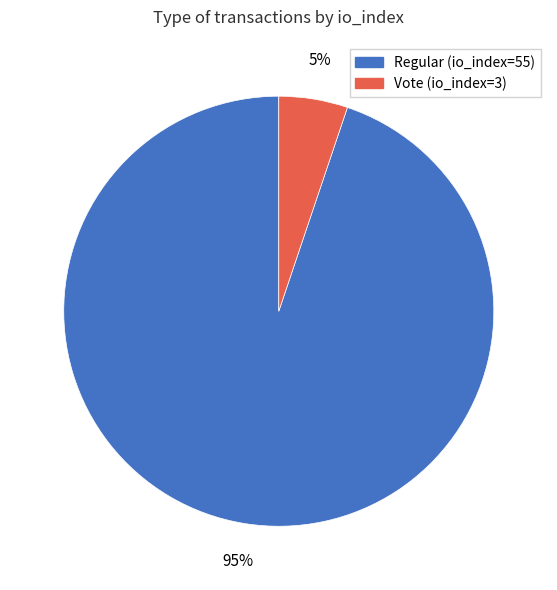

To the nearest percent, what percentage of the pie is Regular (io_index=55)?

95%